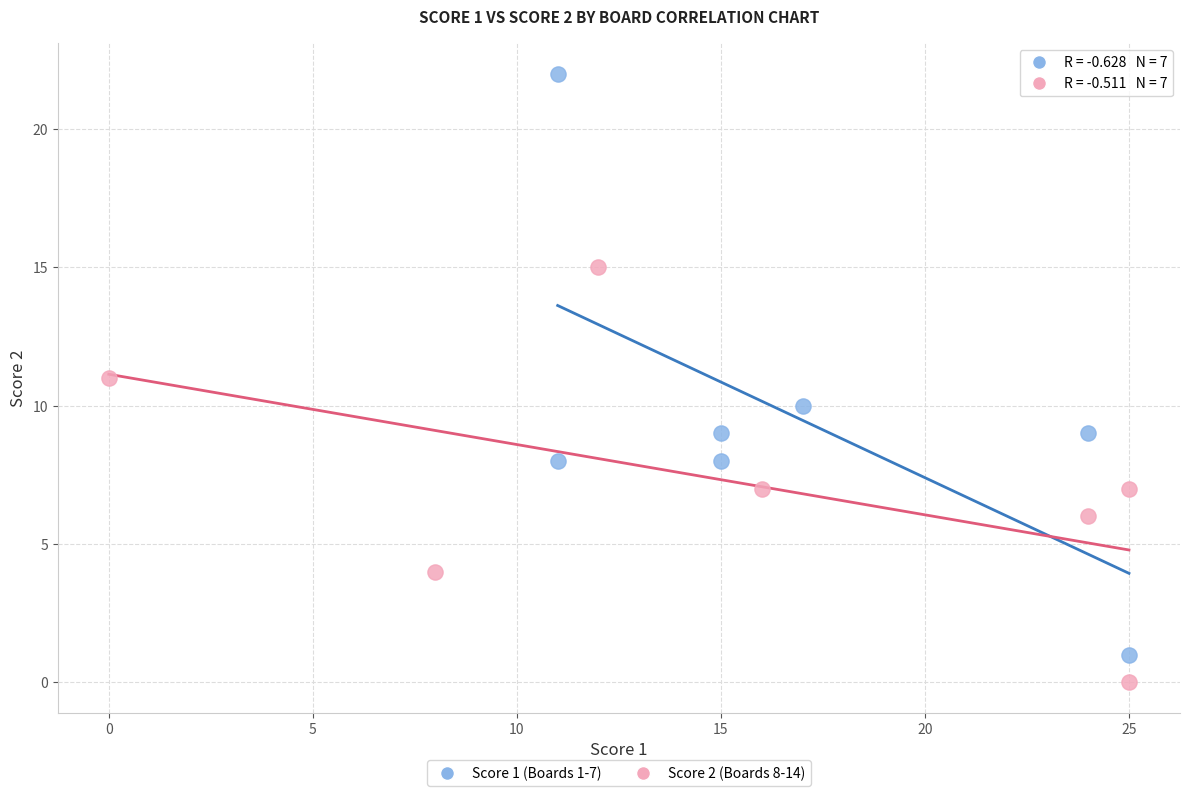

Which series contains the highest Y value?

Score 1 (Boards 1-7)